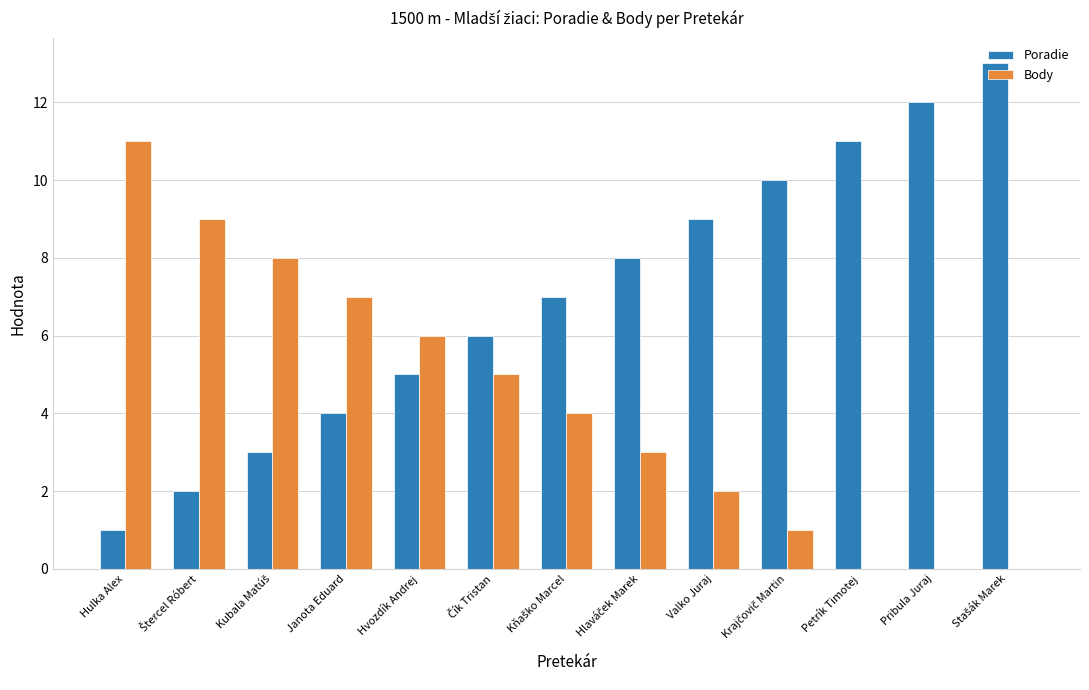

True or false: Poradie has a value of 4 at Janota Eduard.

True